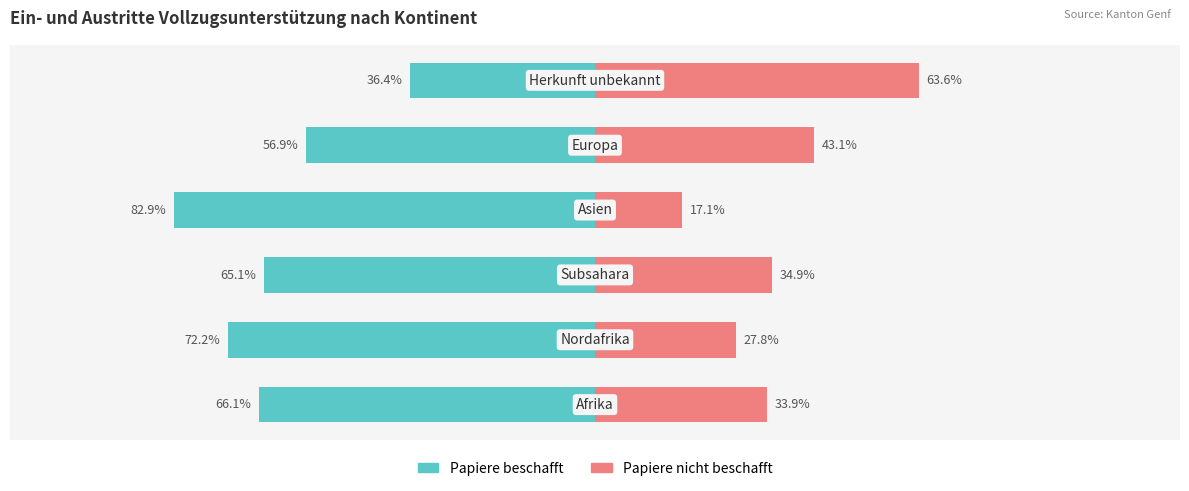

How many bars are there in total?

12